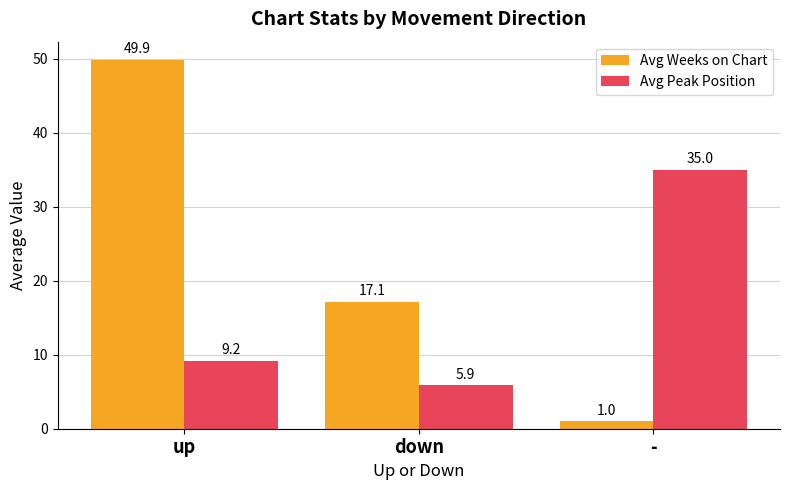

Reading right to left, extract all data points from this chart.

Avg Weeks on Chart: 1.0	17.1	49.9
Avg Peak Position: 35.0	5.9	9.2